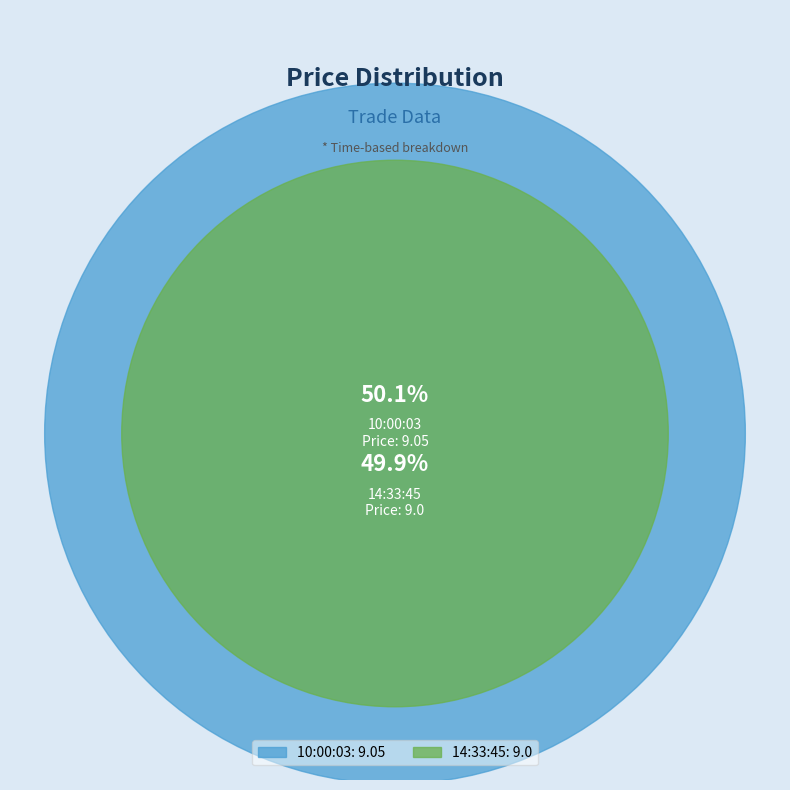

Does 14:33:45 account for over 50% of the chart?

No